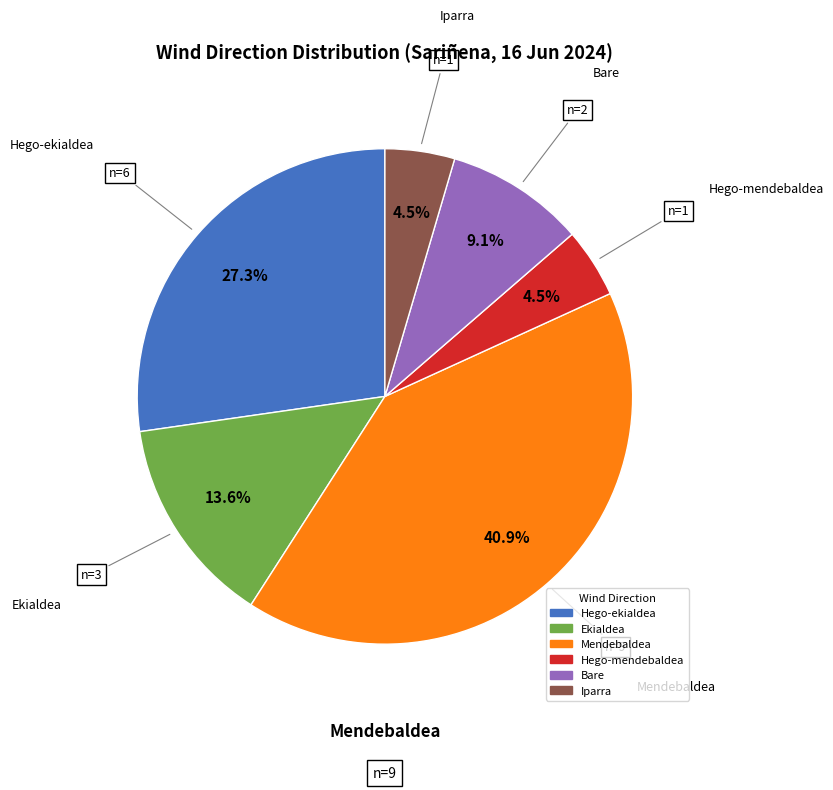

Is there any slice that represents more than half of the pie?

No